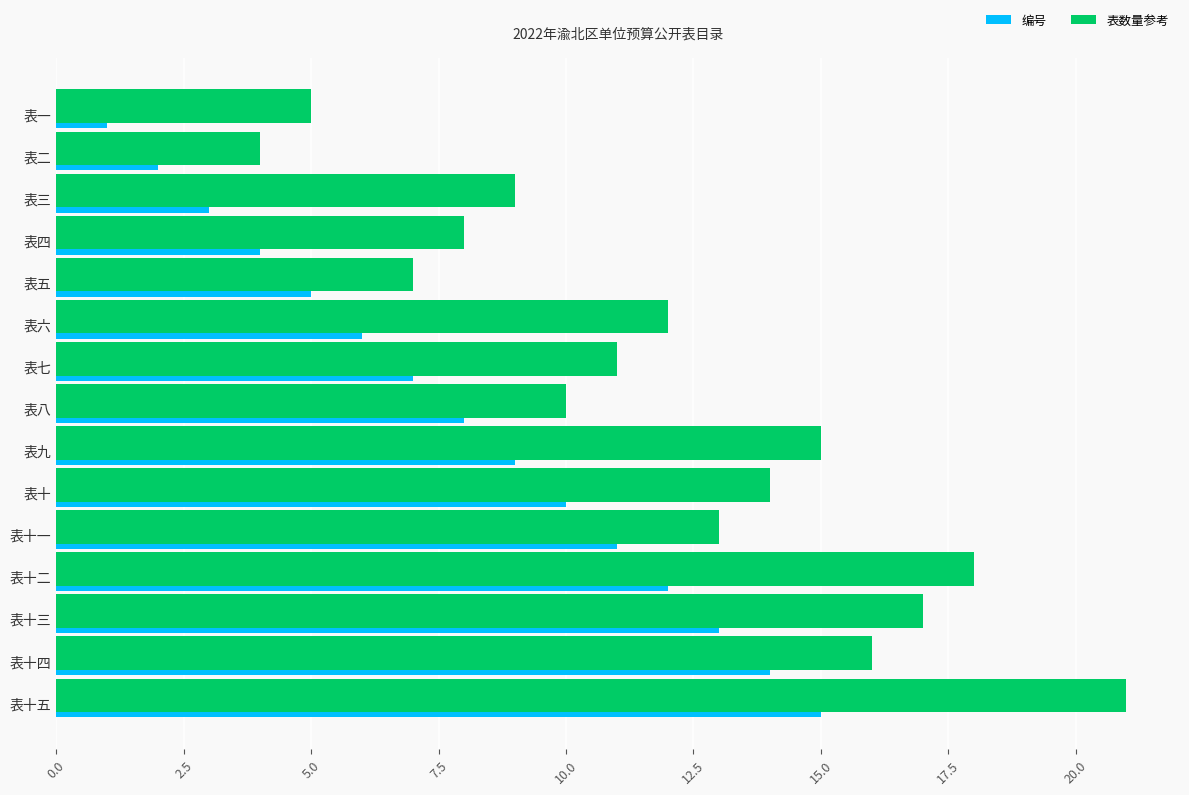

Where is 编号 nearest to the value 8?

表八